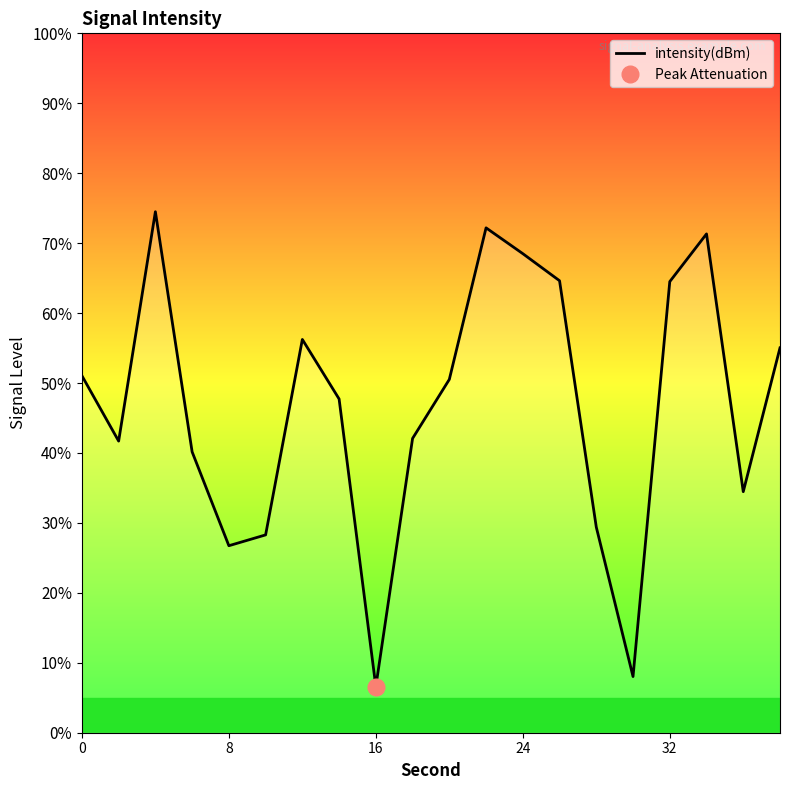

What is the maximum value for intensity(dBm)?

74.5